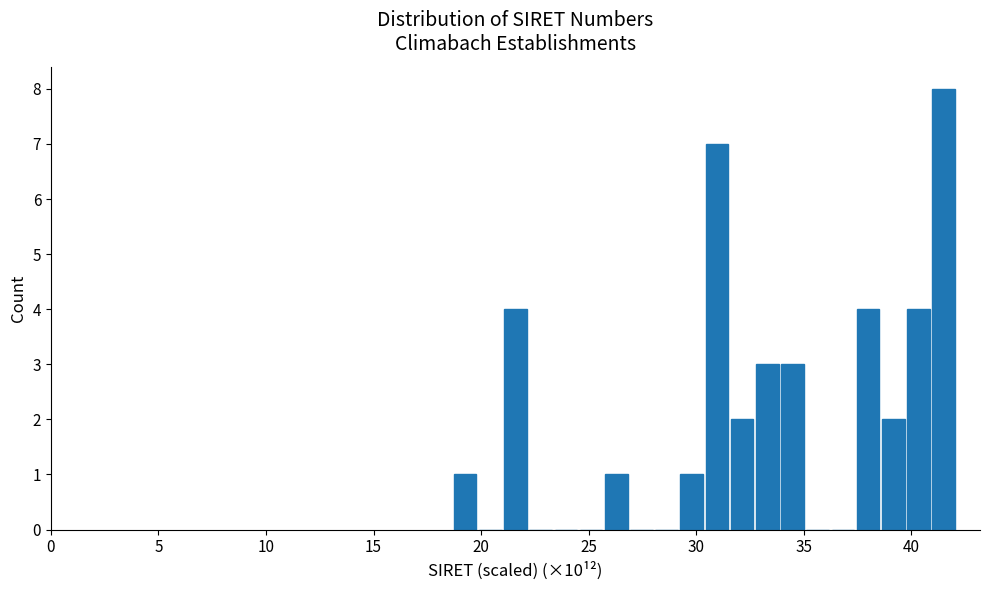

Read against the x-axis, roughly where is the centre of the tallest bar?

41.5